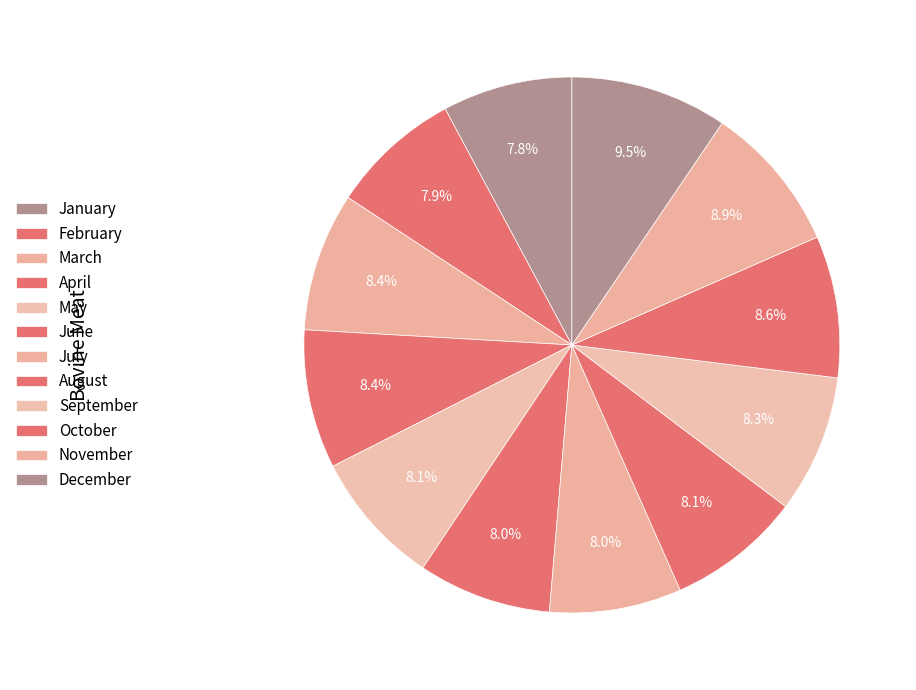

To the nearest percent, what is the combined percentage of March and October?

17%